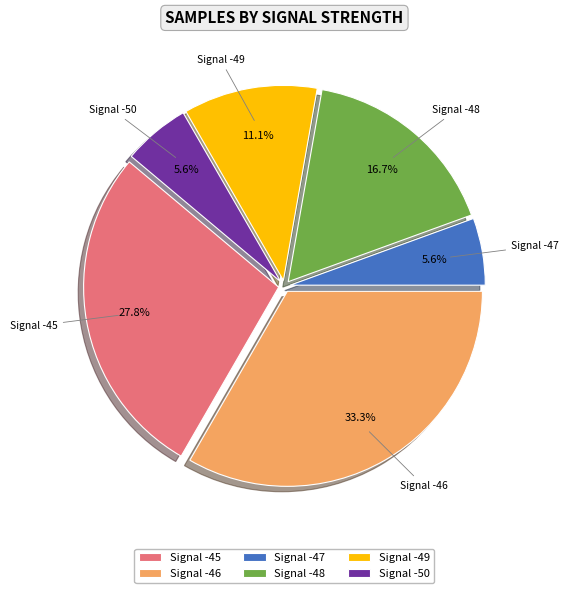

Does any single category account for the majority?

No